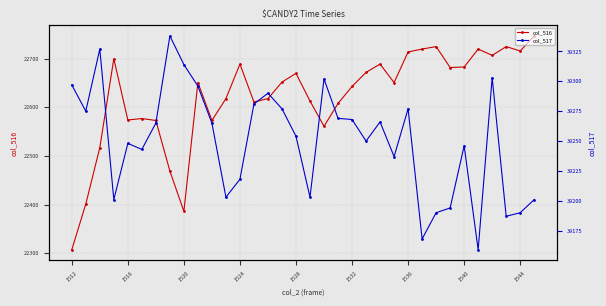

True or false: col_516 has more than 0 points higher than both neighbors.

True